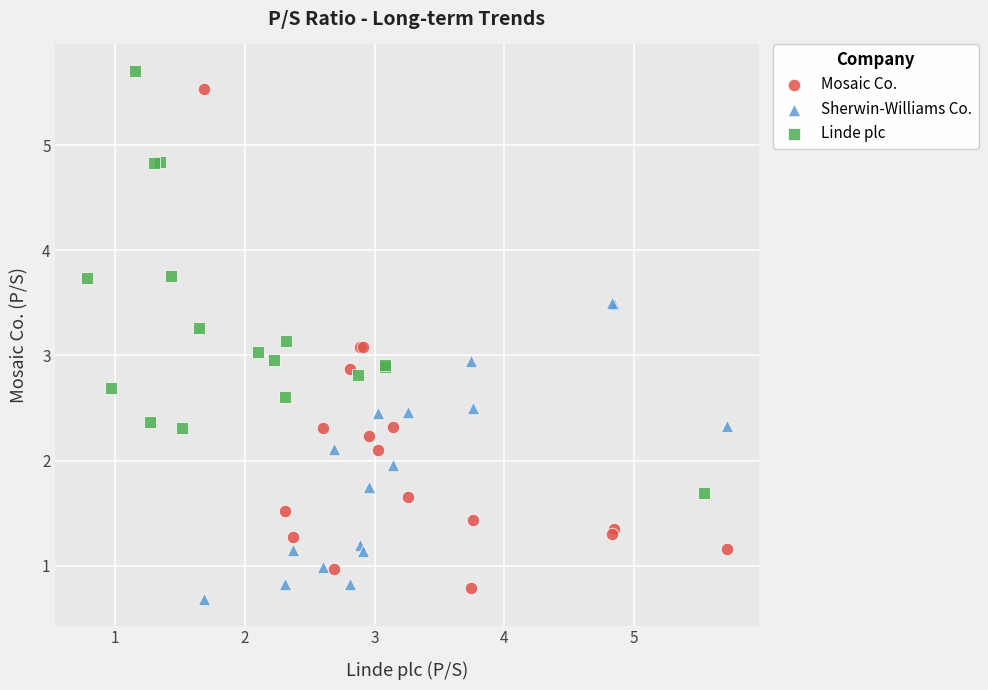

Which series has the widest spread of Y values?

Mosaic Co.